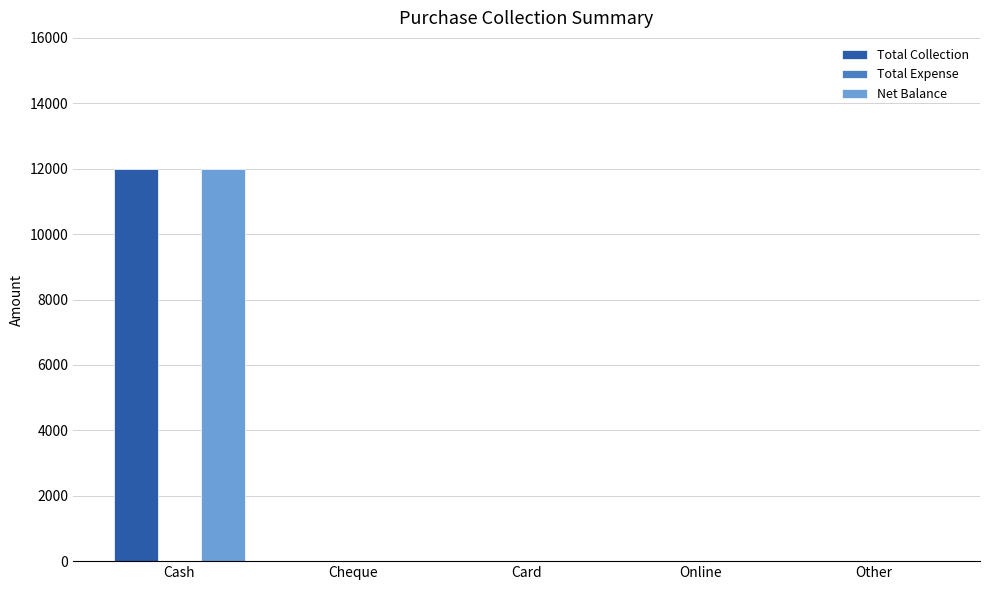

At which label does Net Balance reach its peak?

Cash